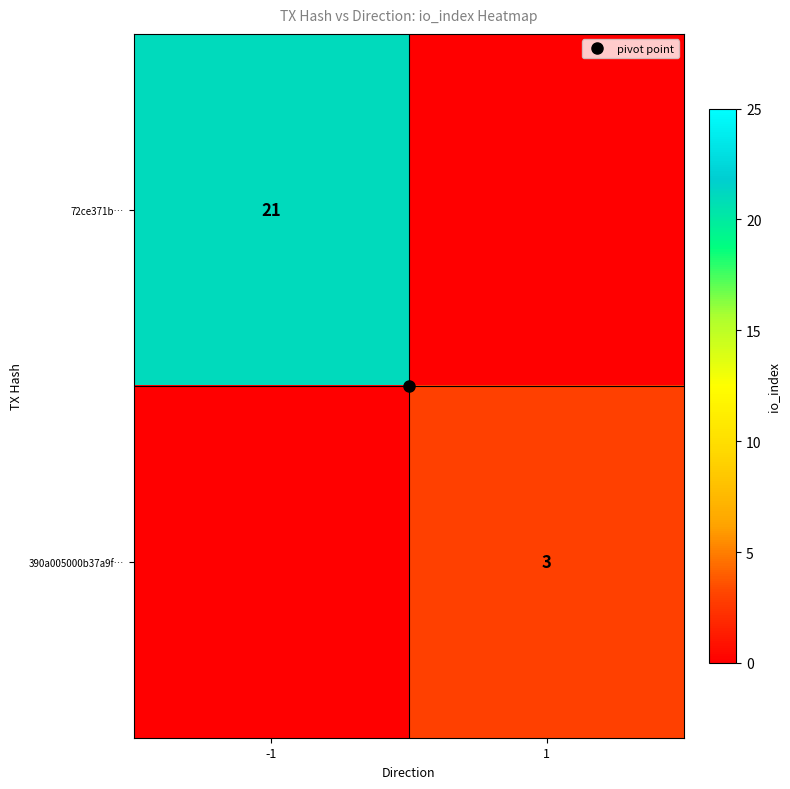

True or false: 72ce371b… has a value of 21 at -1.

True